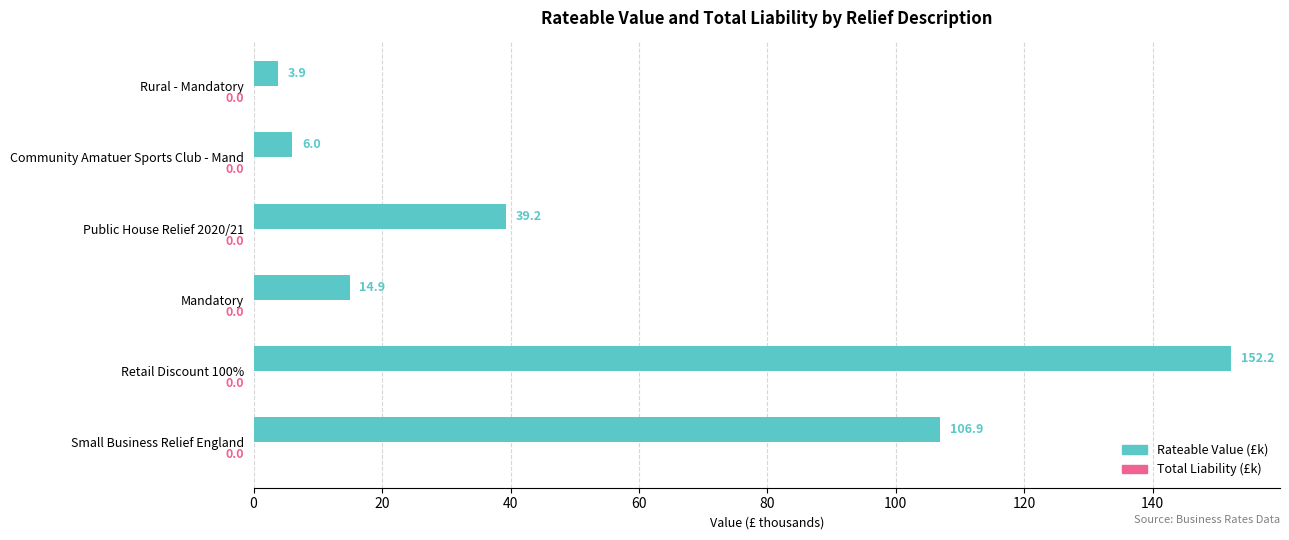

Between Public House Relief 2020/21 and Mandatory, which is larger?

Public House Relief 2020/21